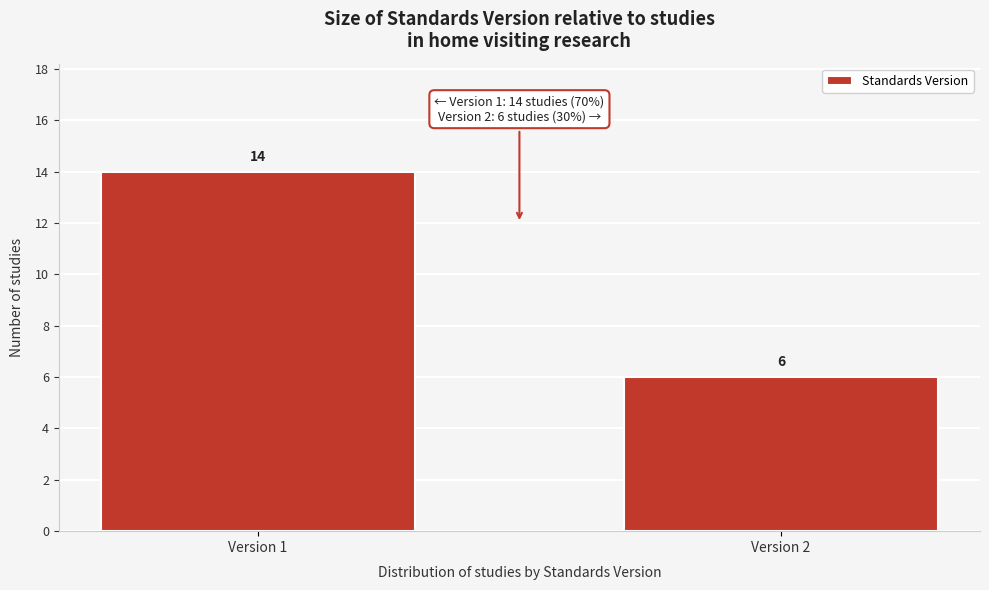

Reading right to left, extract all data points from this chart.

Version 2=6	Version 1=14